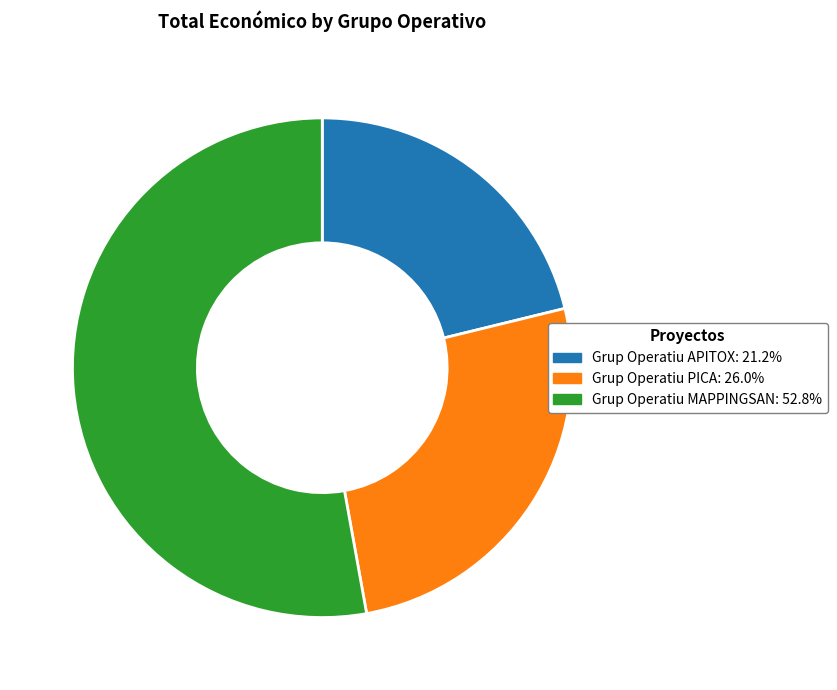

Rank the categories by value from highest to lowest.

Grup Operatiu MAPPINGSAN, Grup Operatiu PICA, Grup Operatiu APITOX